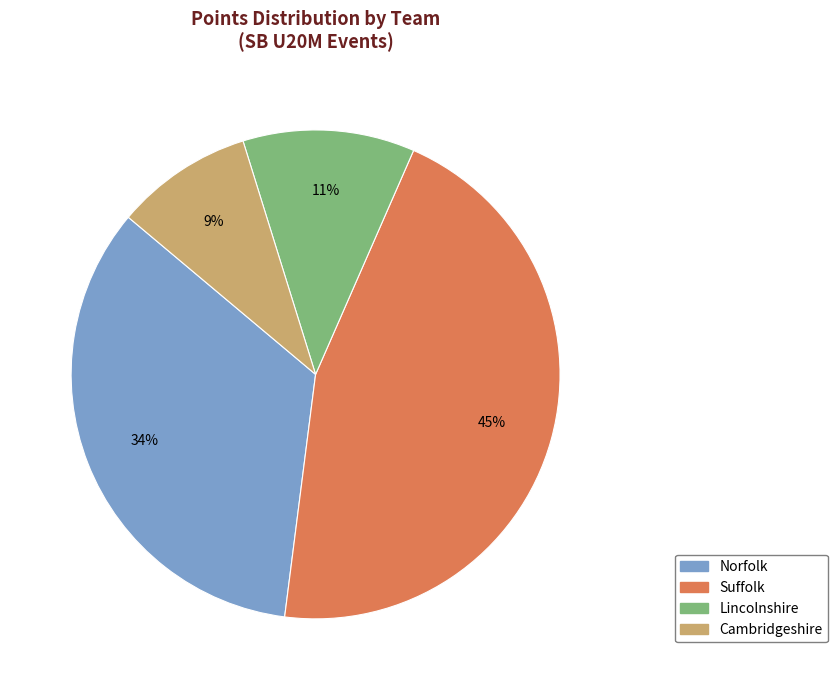

Approximately how many times larger is the value at Suffolk compared to Cambridgeshire?

5.0